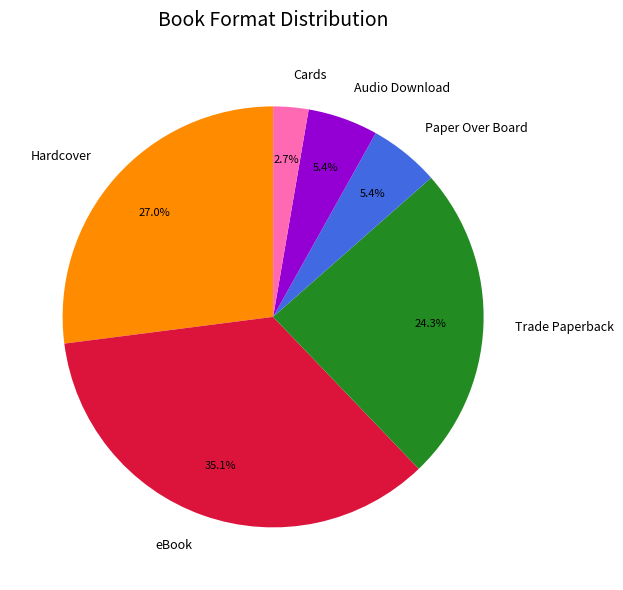

Is the sum of Audio Download and Cards greater than half?

No